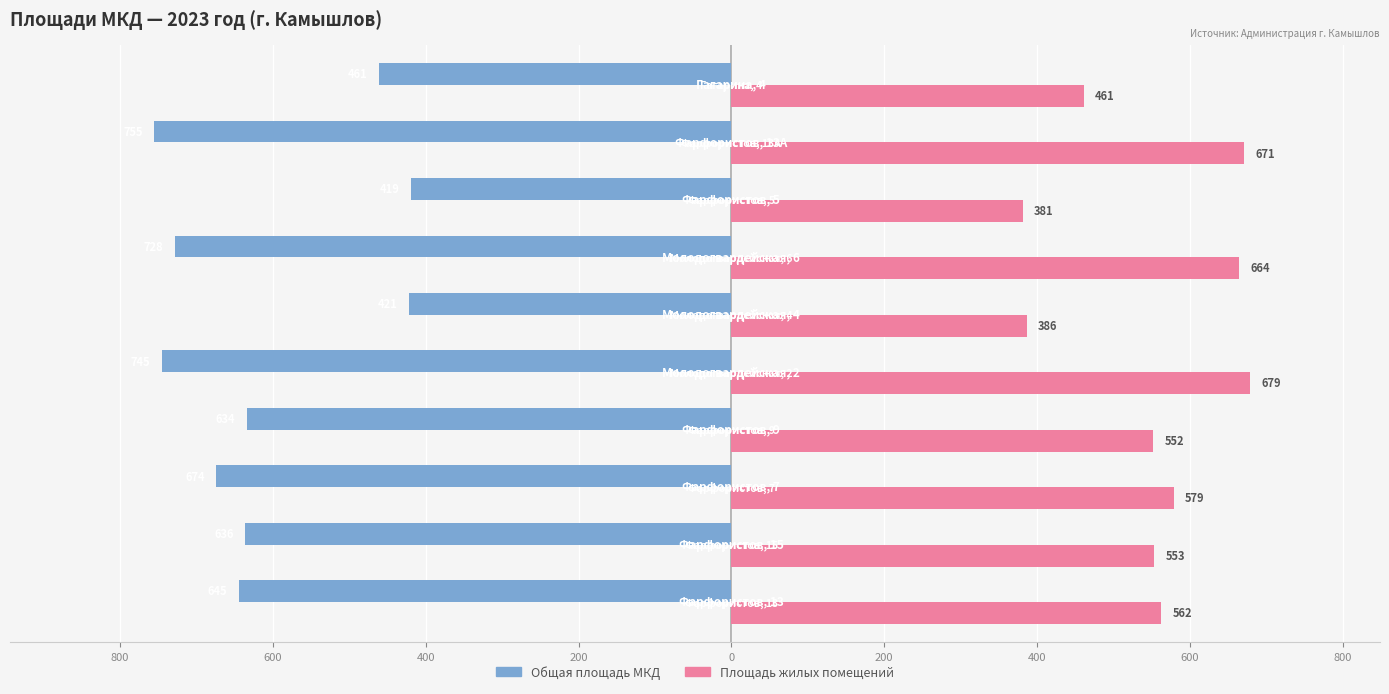

What are all the series names shown in the legend?

Общая площадь МКД, Площадь жилых помещений